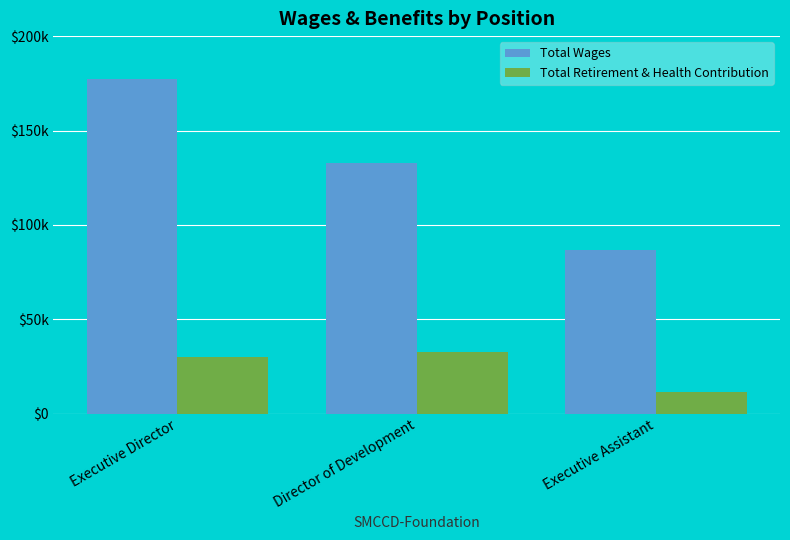

What is the label of the 2nd bar from the left?

Director of Development